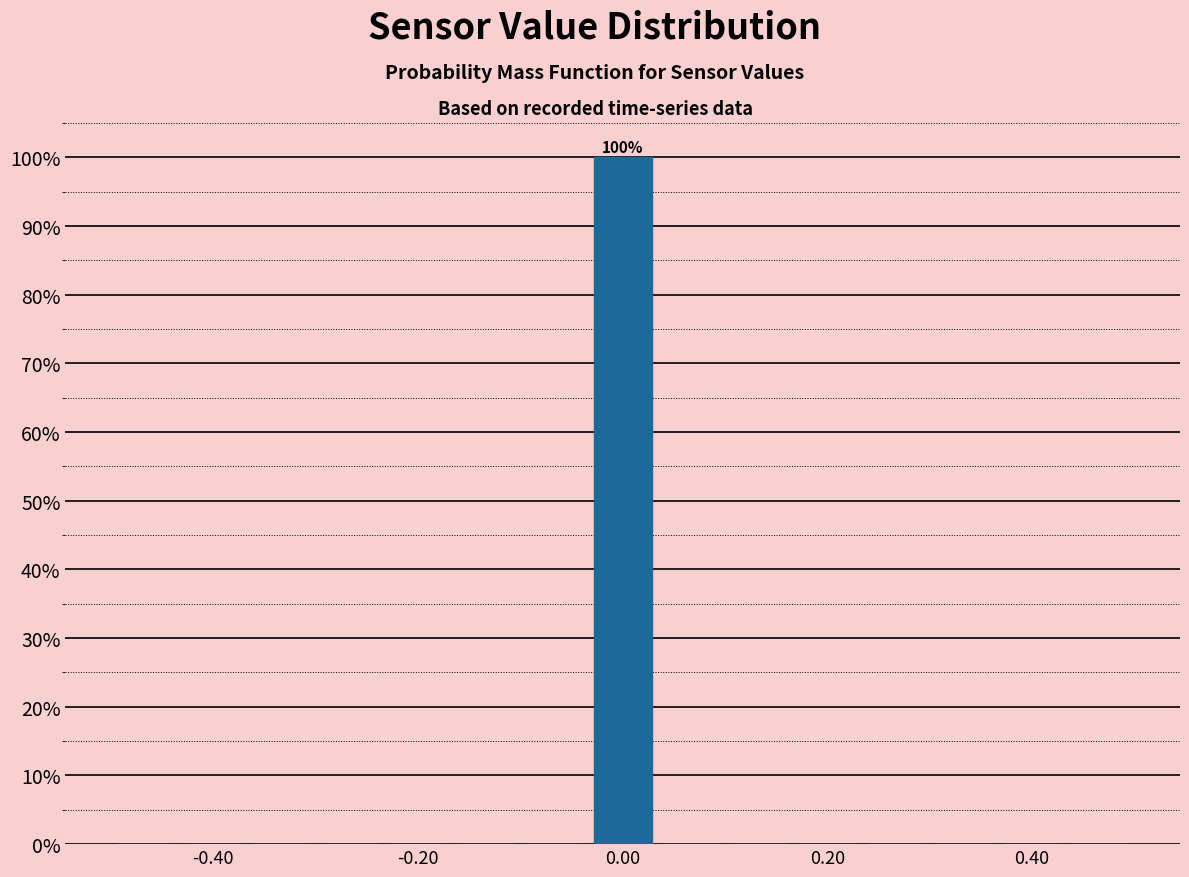

Around what value on the x-axis is the tallest bar? Give the approximate position of its centre, as read against the axis.

0.00